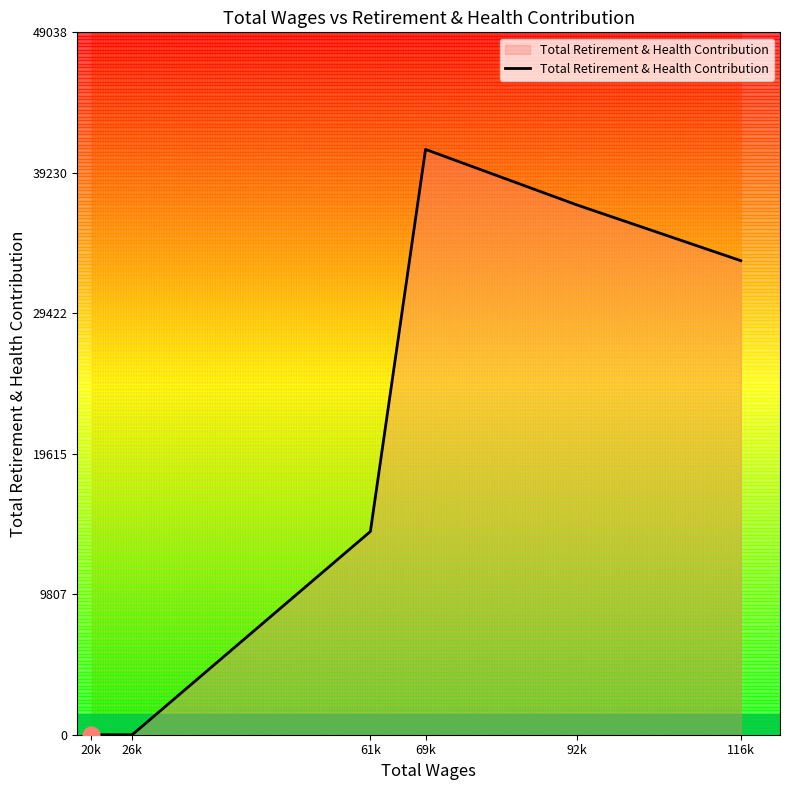

At which category does the chart reach its peak across all series?

69k